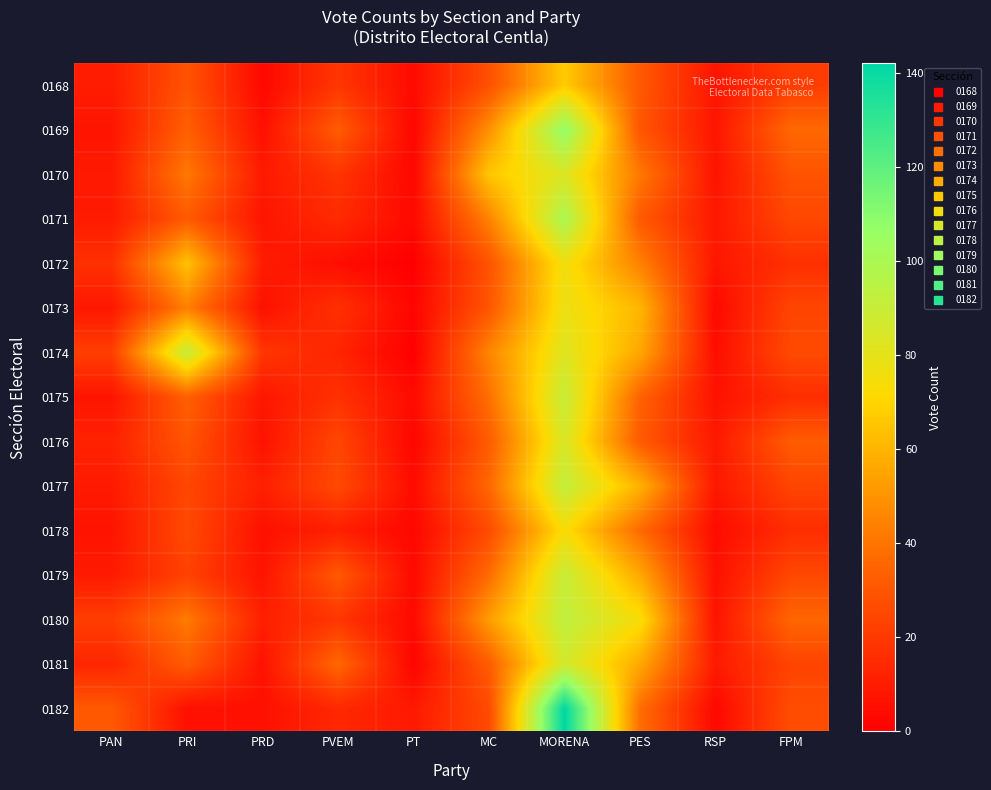

How many categories are shown in the chart?

10